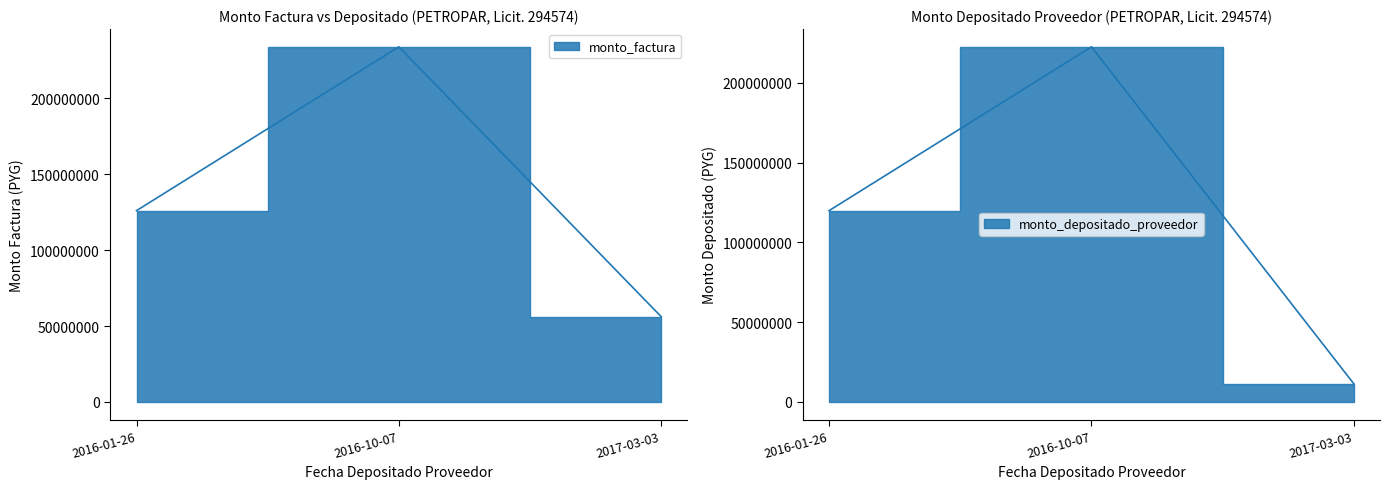

Read the monto_depositado_proveedor value at 2016-01-26, to the nearest 10.

119869690